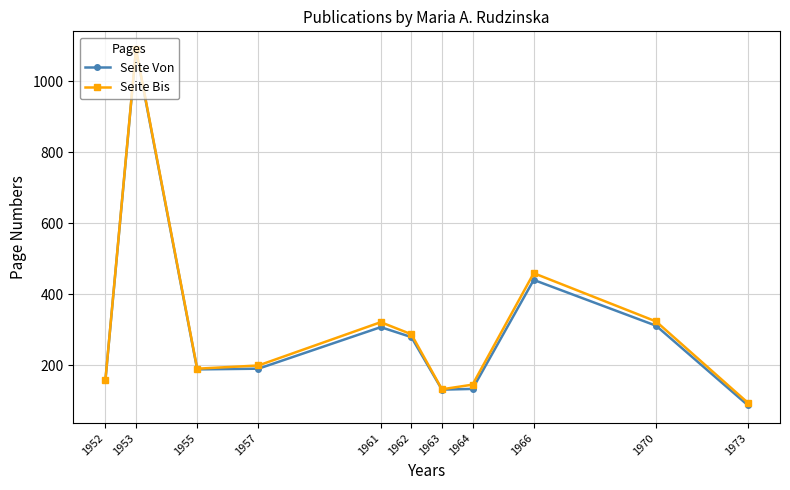

What is the value of the Seite Bis point at the 2nd from the left?

1090